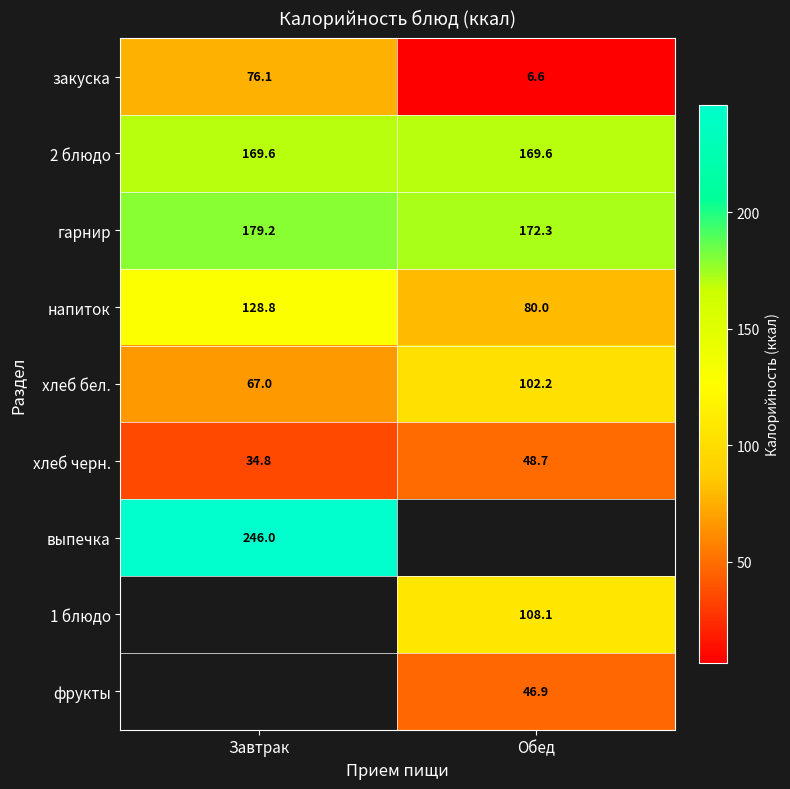

The хлеб бел. series shows 67.0 at Завтрак. True or false?

True